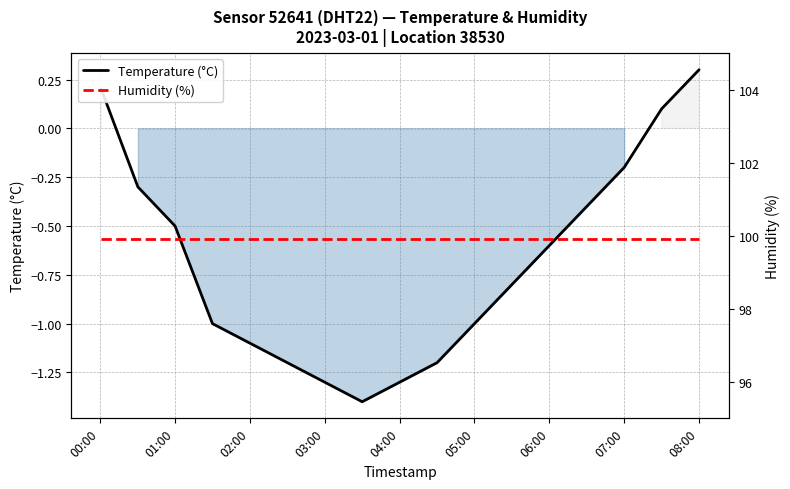

True or false: Temperature (°C) has a value of -0.7 at 02:00.

False